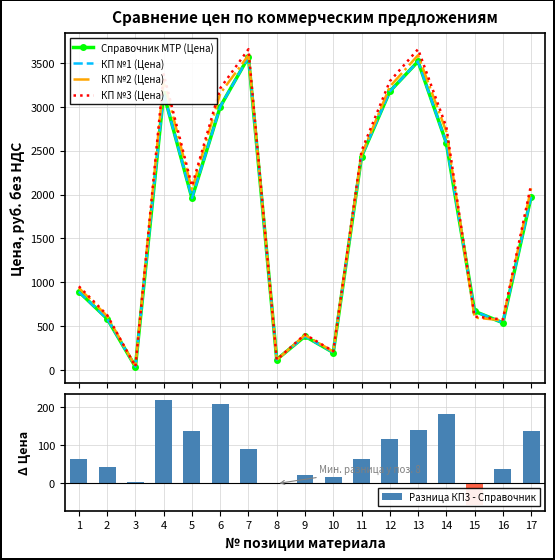

What is the spread (max minus min) of values at 15?

730.3